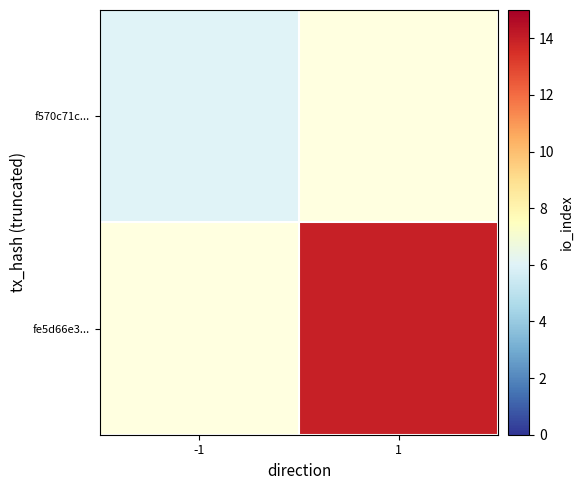

Where is f570c71c... nearest to the value 6?

-1